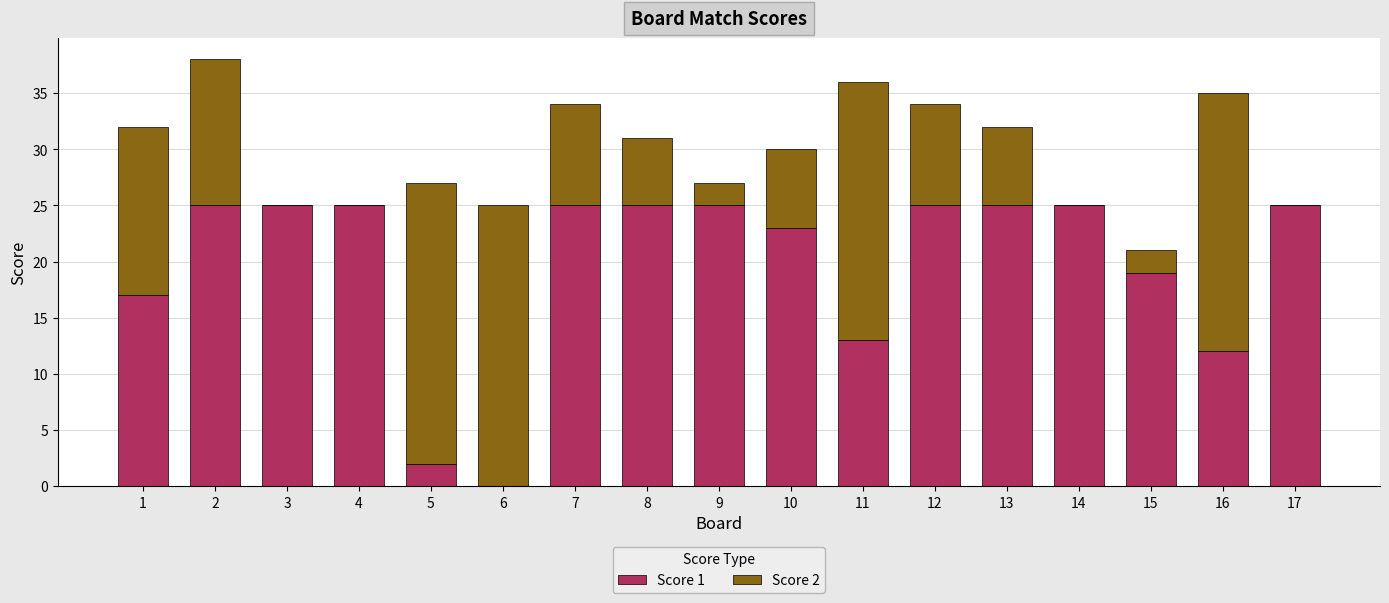

True or false: Score 1 has a value of 23 at 10.

True